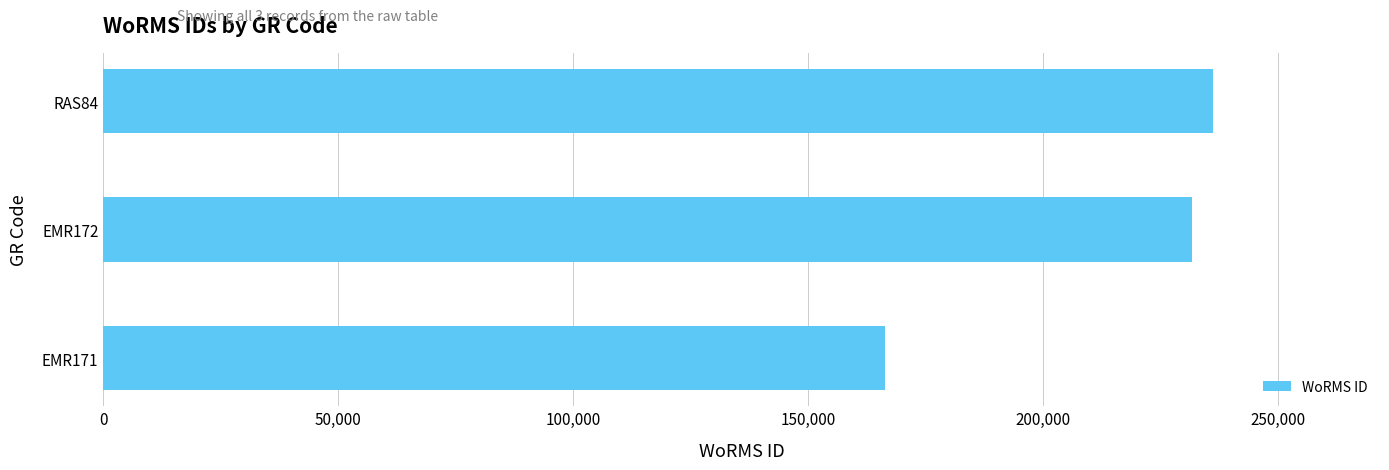

What is the average value?

211548